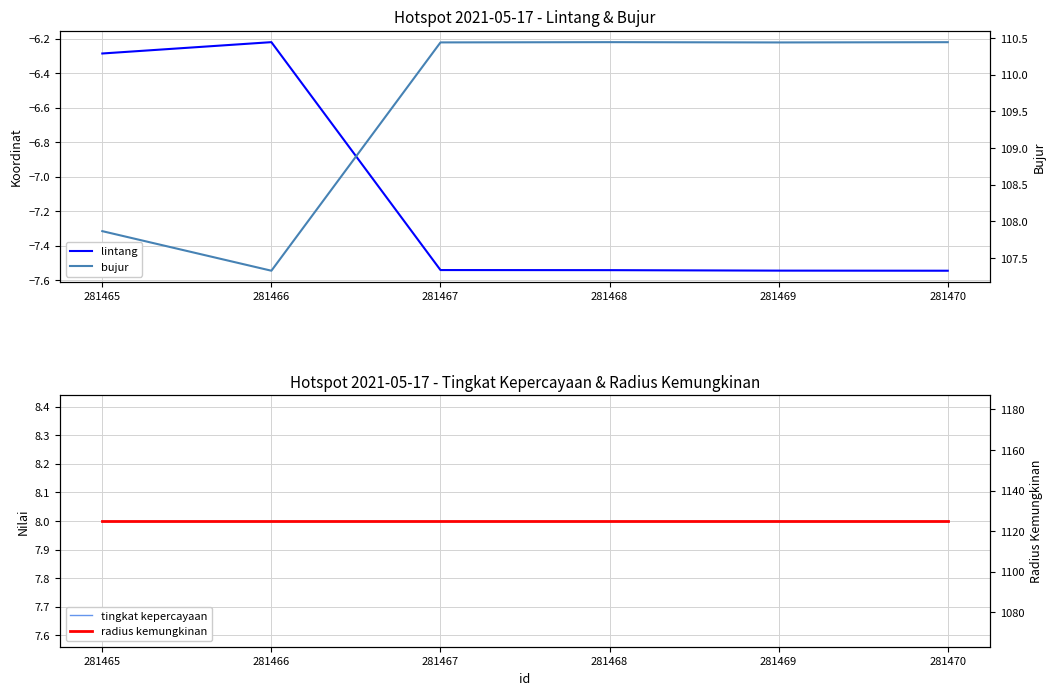

Is the value of lintang at 281470 greater than the value of tingkat kepercayaan at 281470?

No